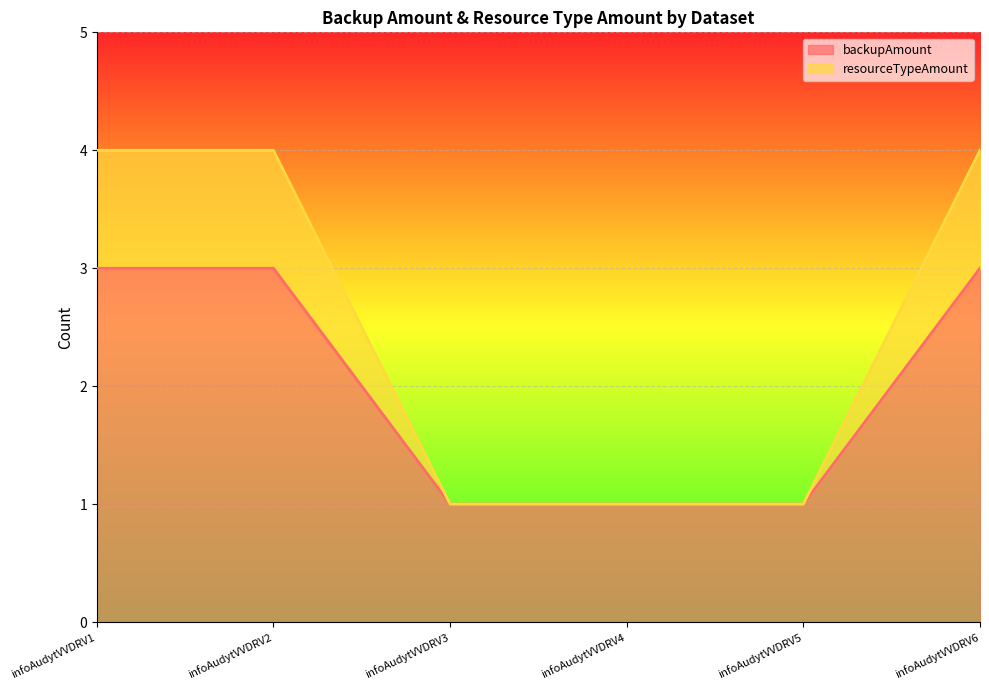

What is the value of the resourceTypeAmount point at the 5th from the left?

1